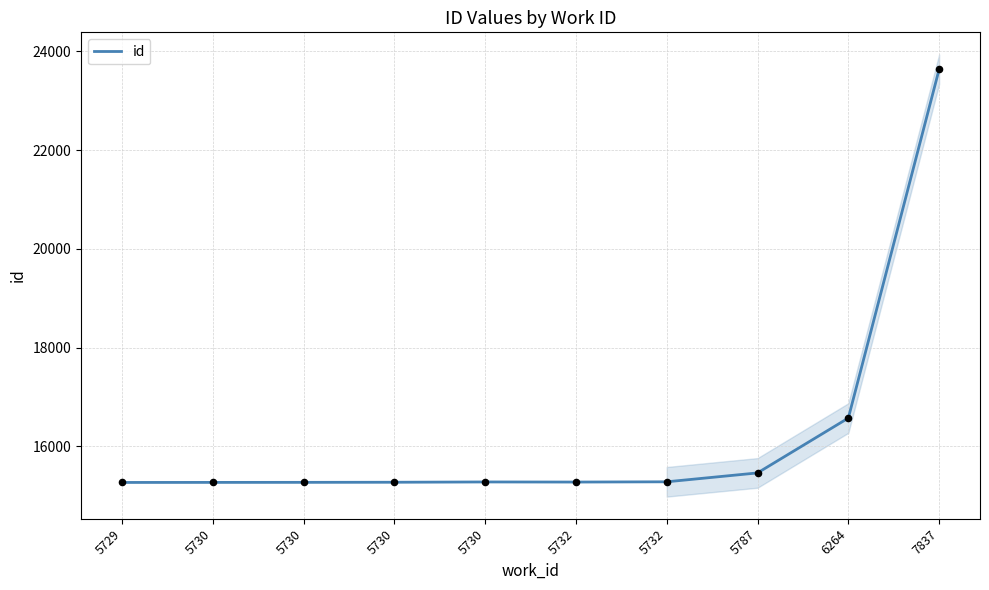

Which has a higher value, 5730 or 5732?

5732